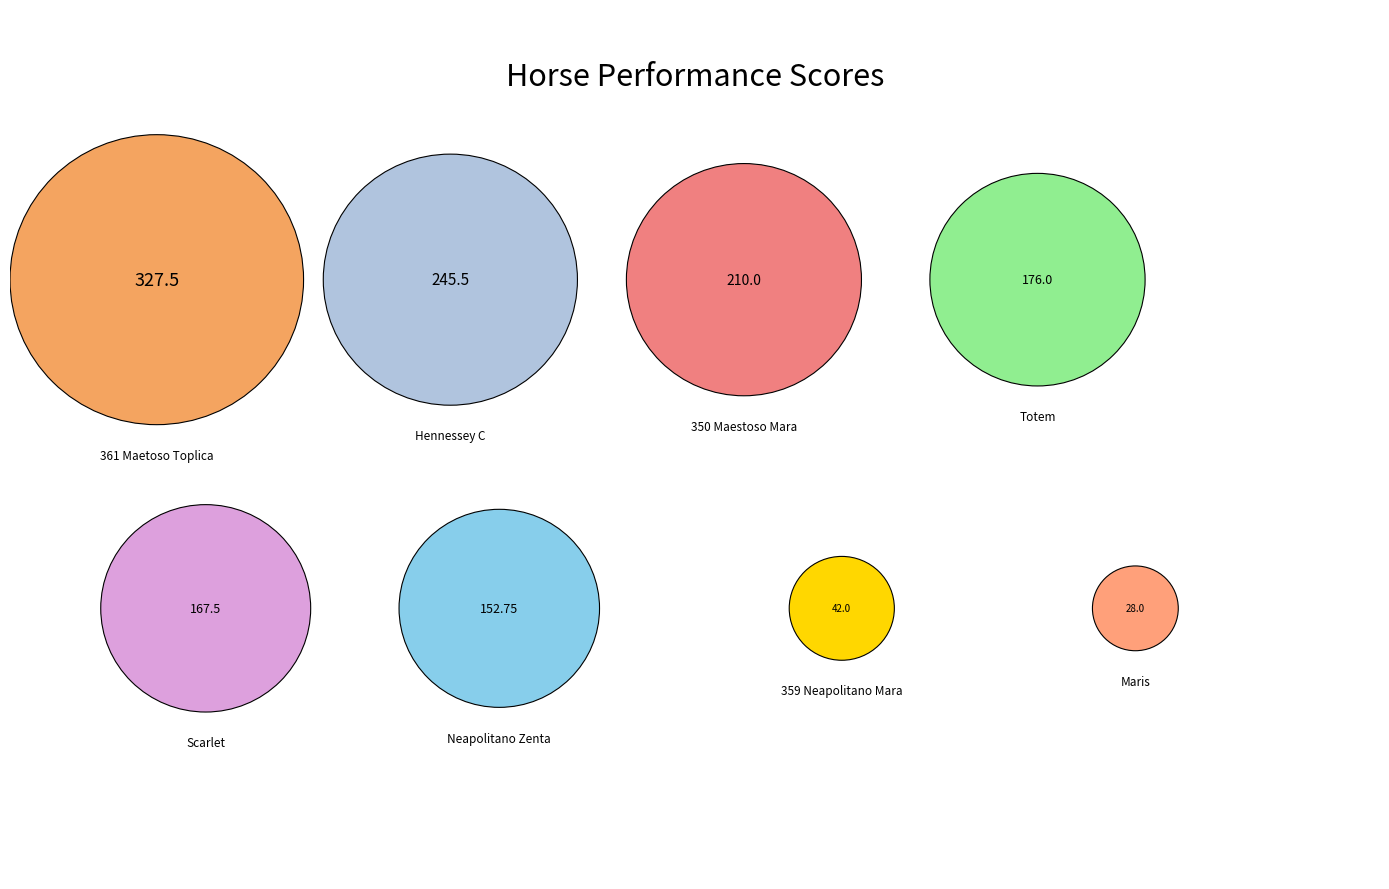

Which slice is the smallest?

Maris